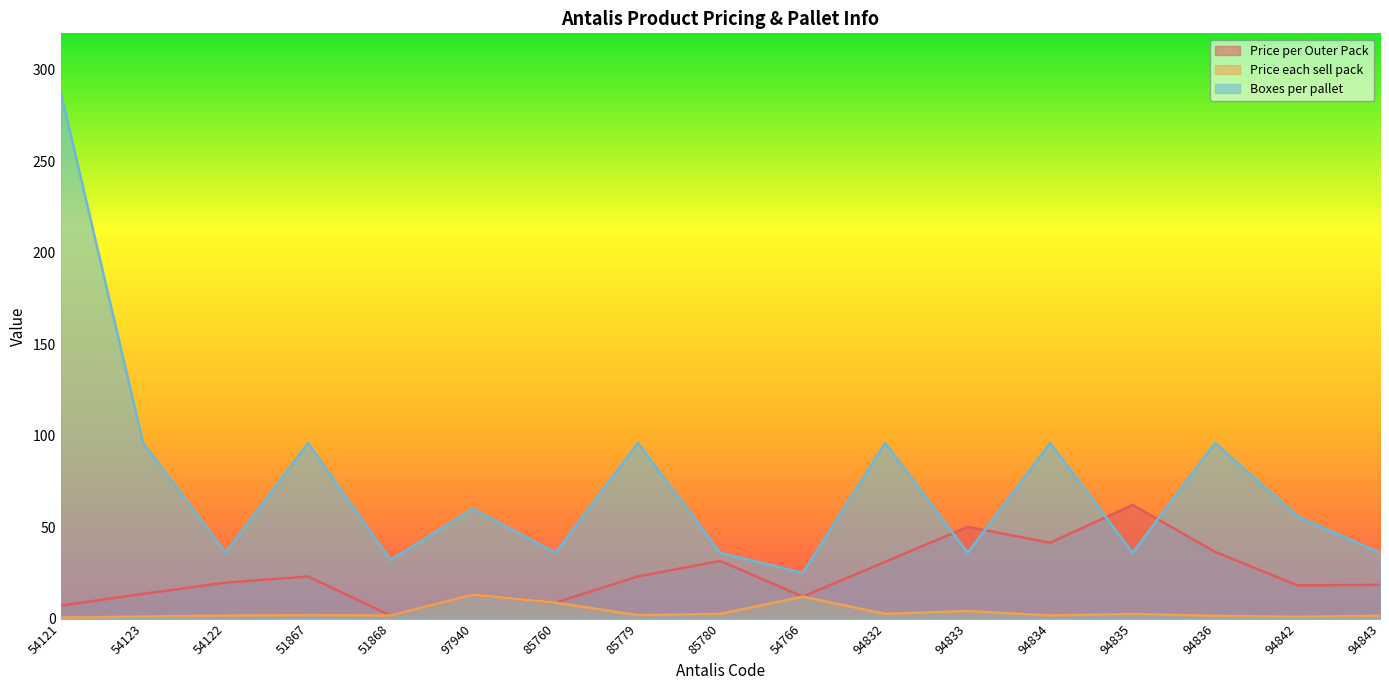

Is the value of Price per Outer Pack at 94836 greater than the value of Price each sell pack at 94832?

Yes